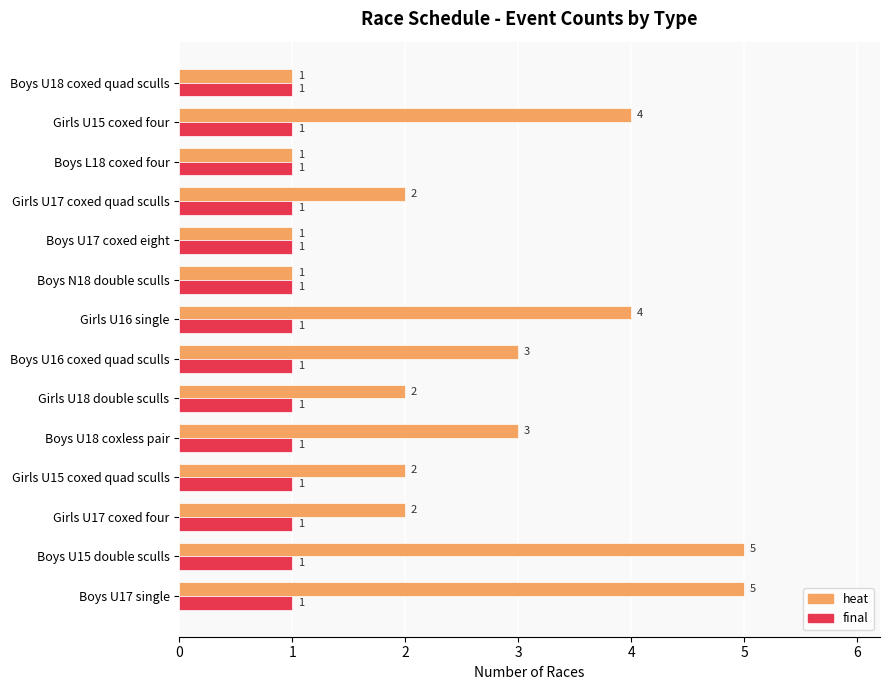

Which series has the largest range (max minus min)?

heat